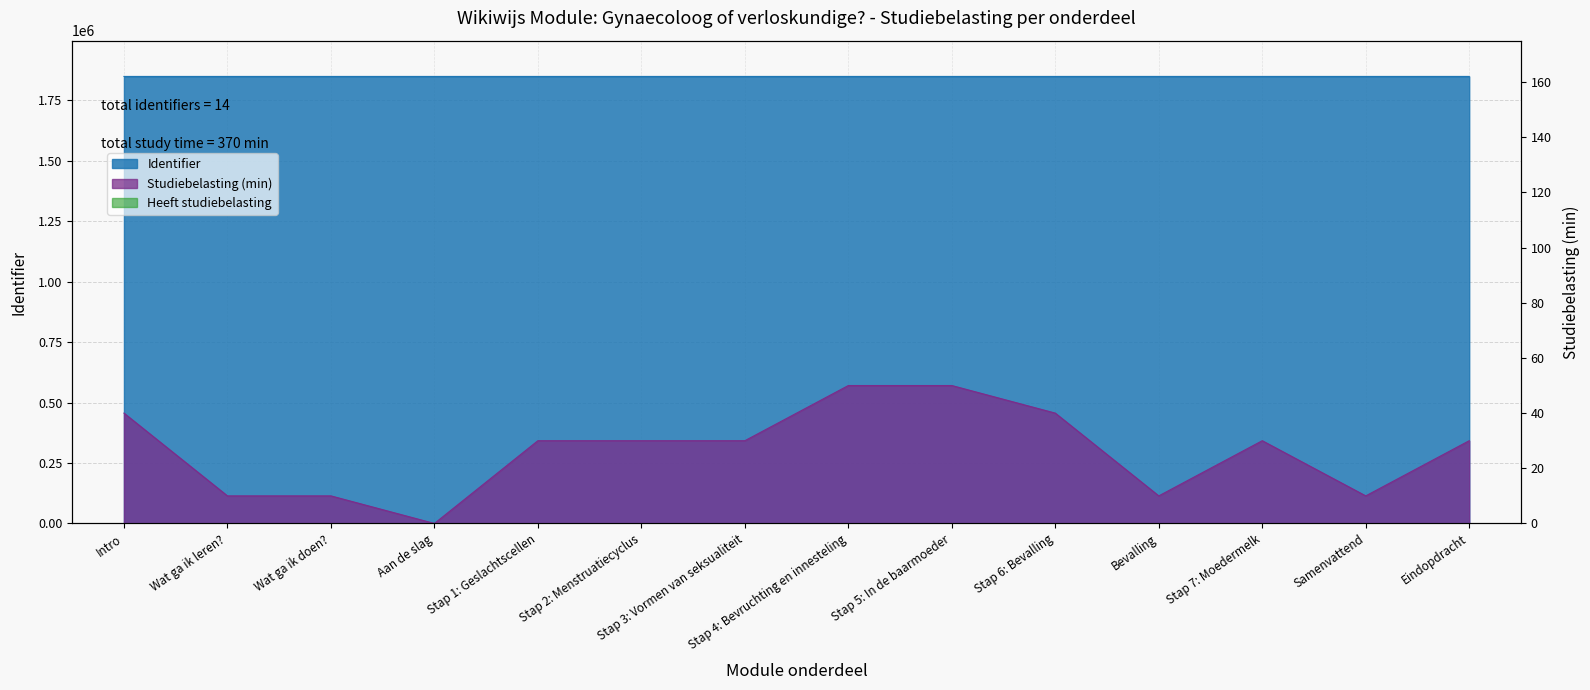

True or false: the data shows 1847801 at Aan de slag.

True